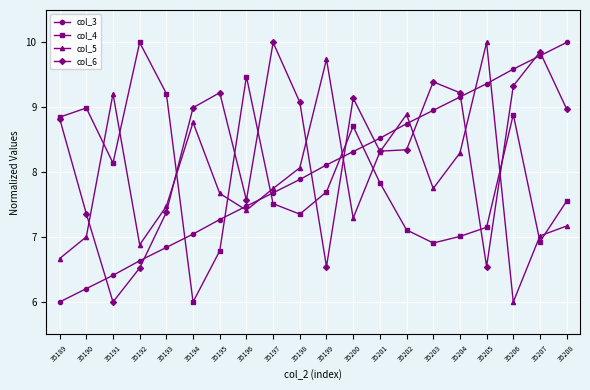

Which category has the lowest value in the col_5 series?

35206